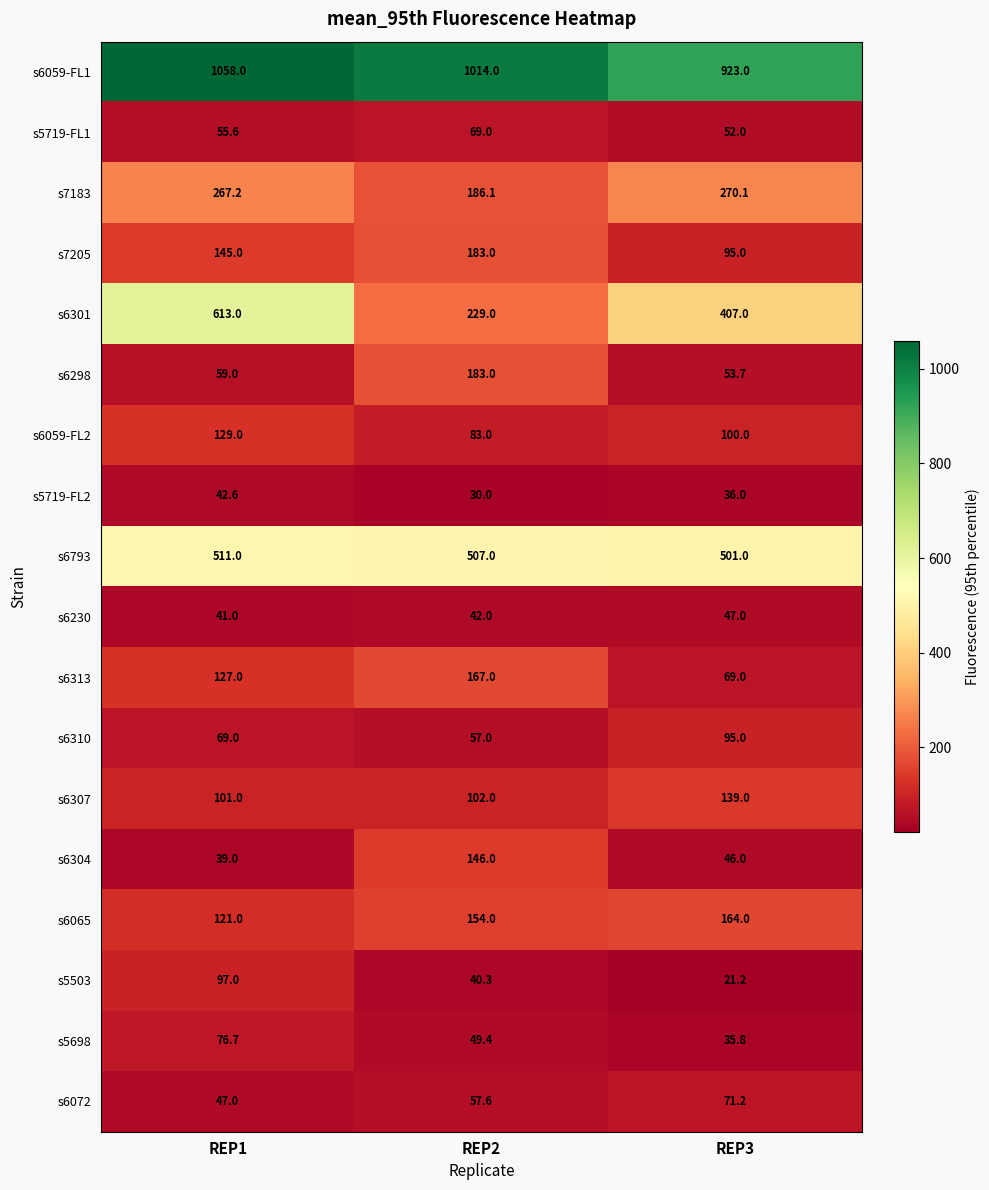

At which category is the sum across all series the highest?

REP1